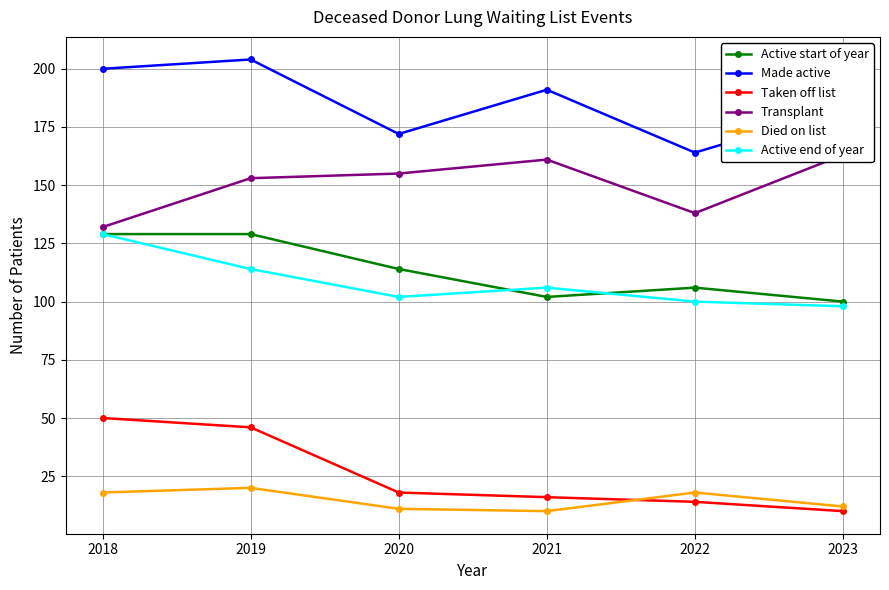

Reading right to left, transcribe all the data shown in this chart.

Active start of year: 2023=100	2022=106	2021=102	2020=114	2019=129	2018=129
Made active: 2023=183	2022=164	2021=191	2020=172	2019=204	2018=200
Taken off list: 2023=10	2022=14	2021=16	2020=18	2019=46	2018=50
Transplant: 2023=163	2022=138	2021=161	2020=155	2019=153	2018=132
Died on list: 2023=12	2022=18	2021=10	2020=11	2019=20	2018=18
Active end of year: 2023=98	2022=100	2021=106	2020=102	2019=114	2018=129